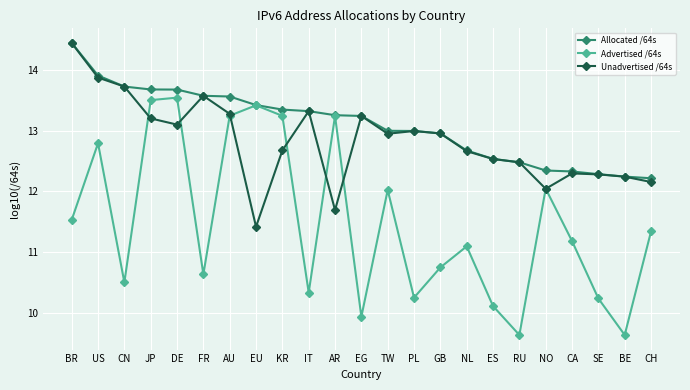

List the series in order of their overall mean, lowest first.

Advertised /64s, Unadvertised /64s, Allocated /64s